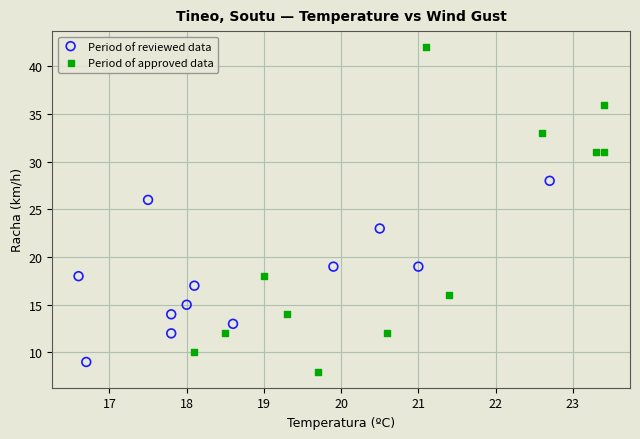

Which series reaches the maximum Y coordinate?

Period of approved data